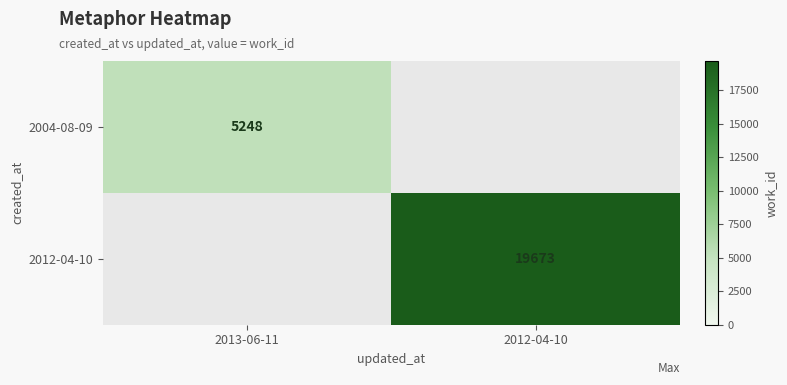

The value of 2012-04-10 at 2012-04-10 is 19673. True or false?

True